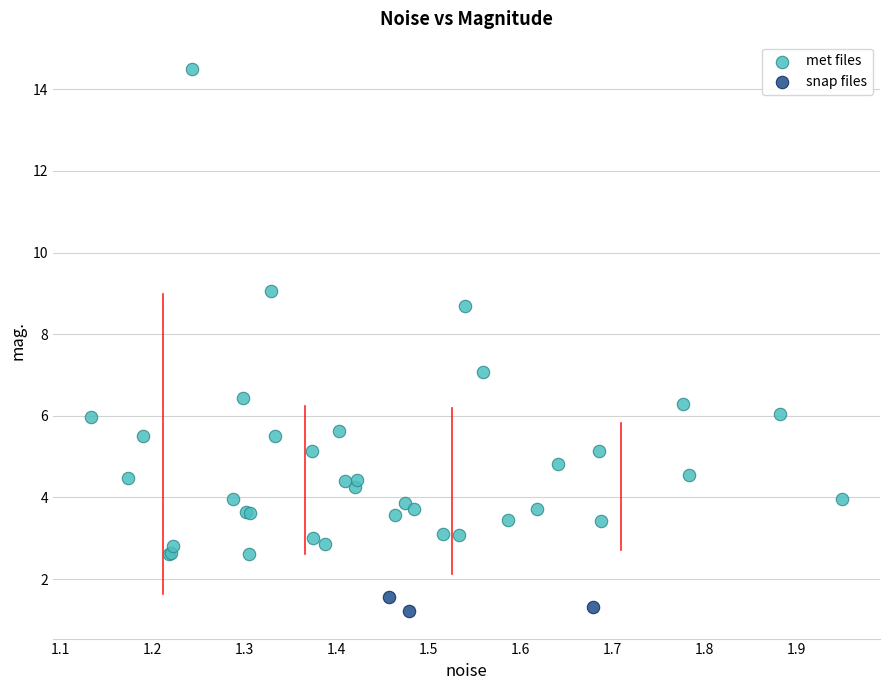

Which series reaches the minimum Y coordinate?

snap files